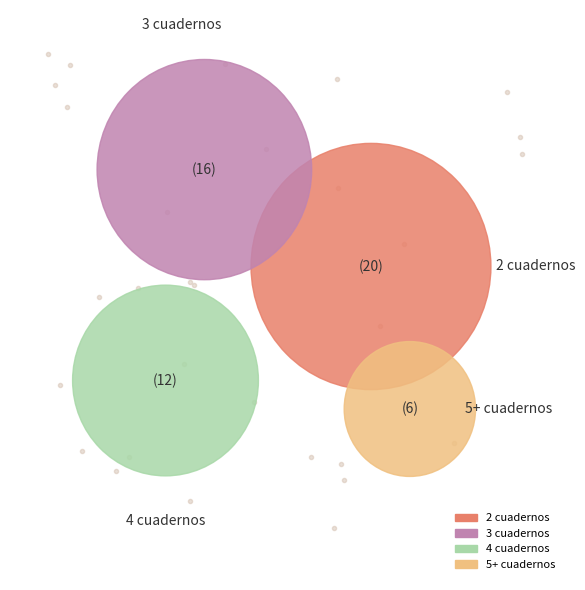

Which slice is the smallest?

5+ cuadernos